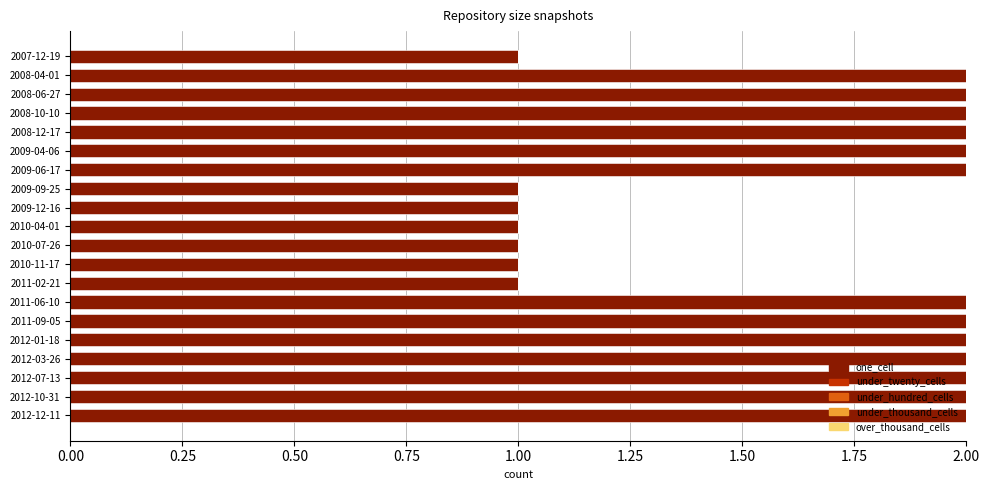

What is the change in value from 2007-12-19 to 2009-06-17?

+1